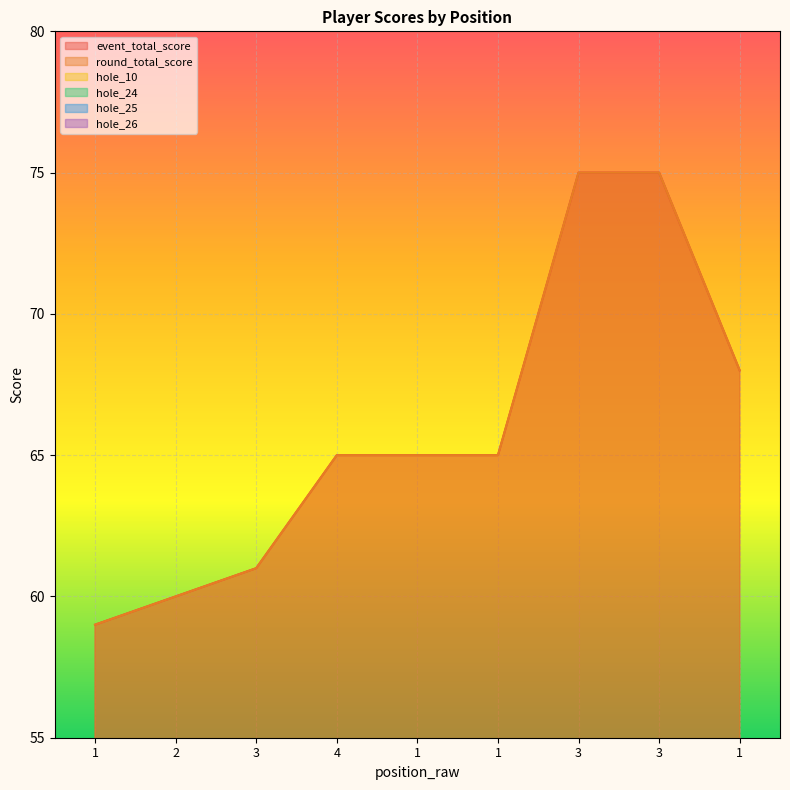

What is the minimum value for hole_25?

3